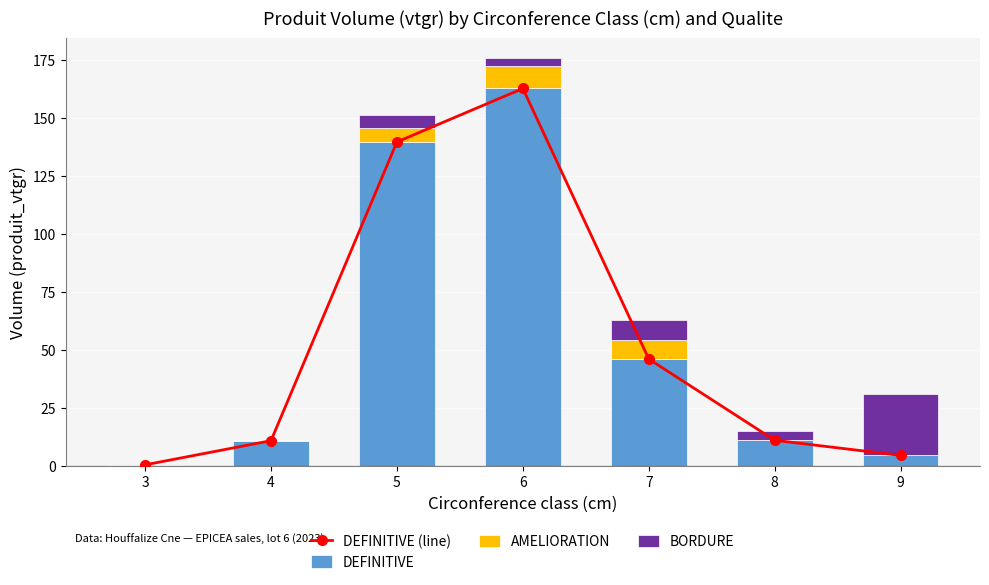

What is the value of the DEFINITIVE bar at the 3rd from the left?

139.7